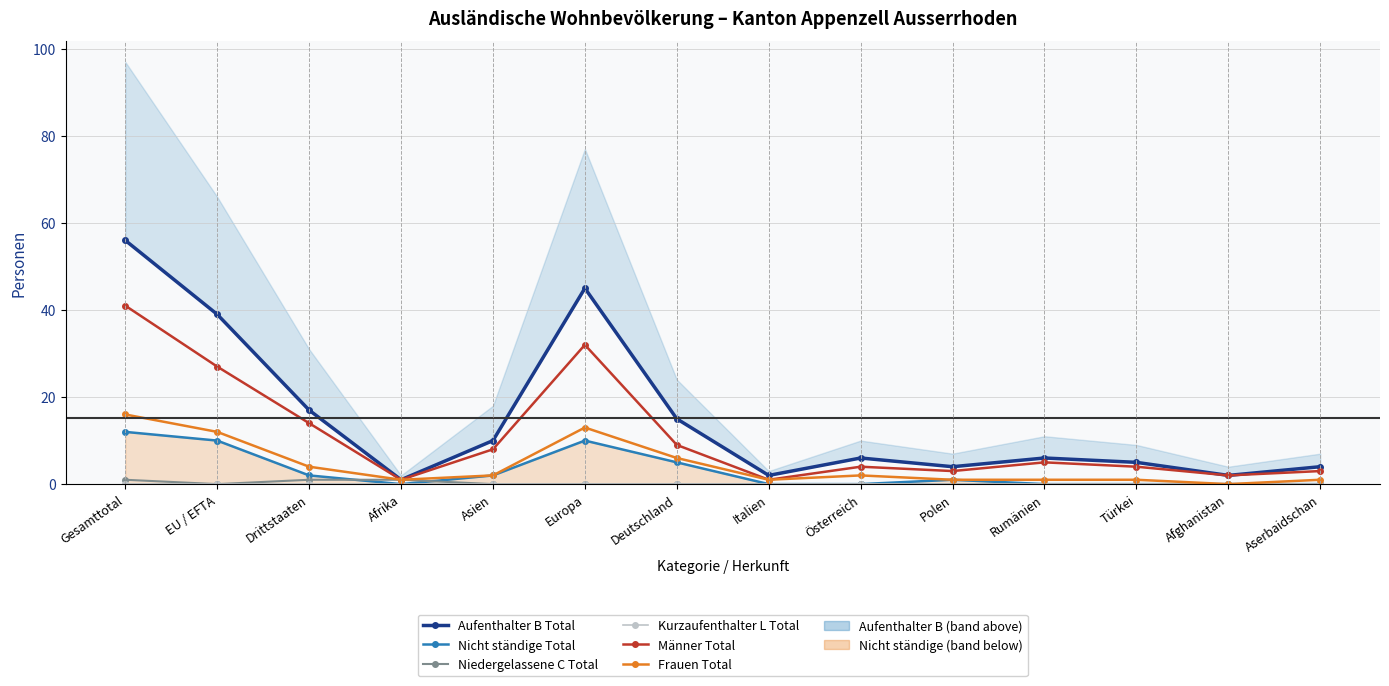

How many series are shown in this chart?

6